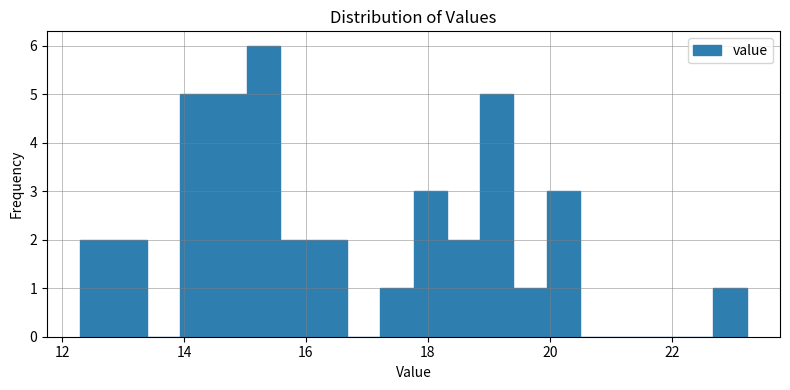

Around what value on the x-axis is the tallest bar? Give the approximate position of its centre, as read against the axis.

15.4